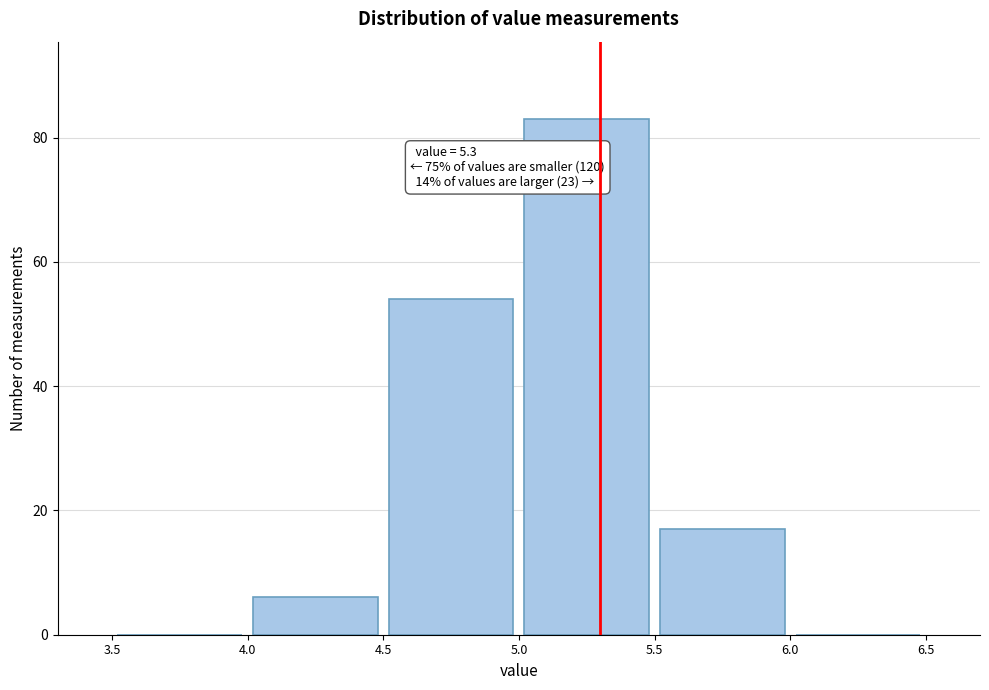

Which range on the x-axis has the tallest bar?

5.0 to 5.5